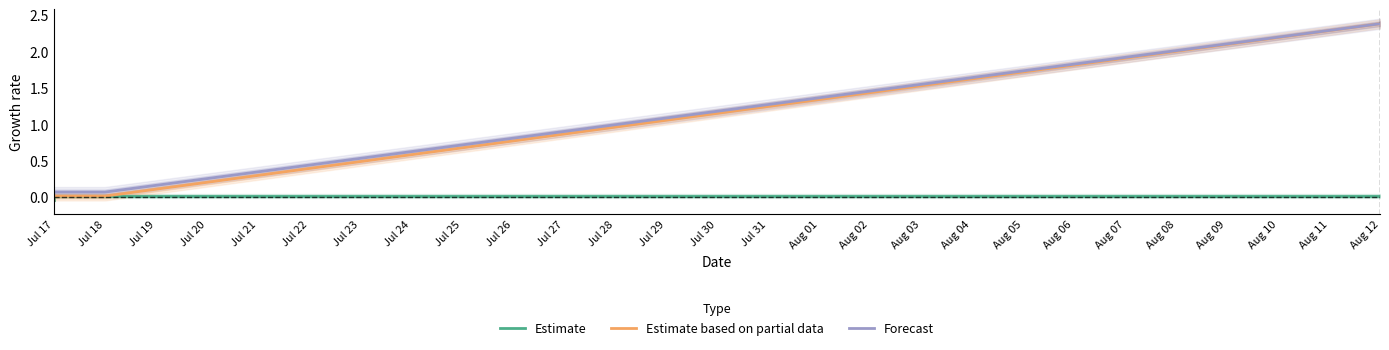

Which series has the widest spread of values?

Estimate based on partial data